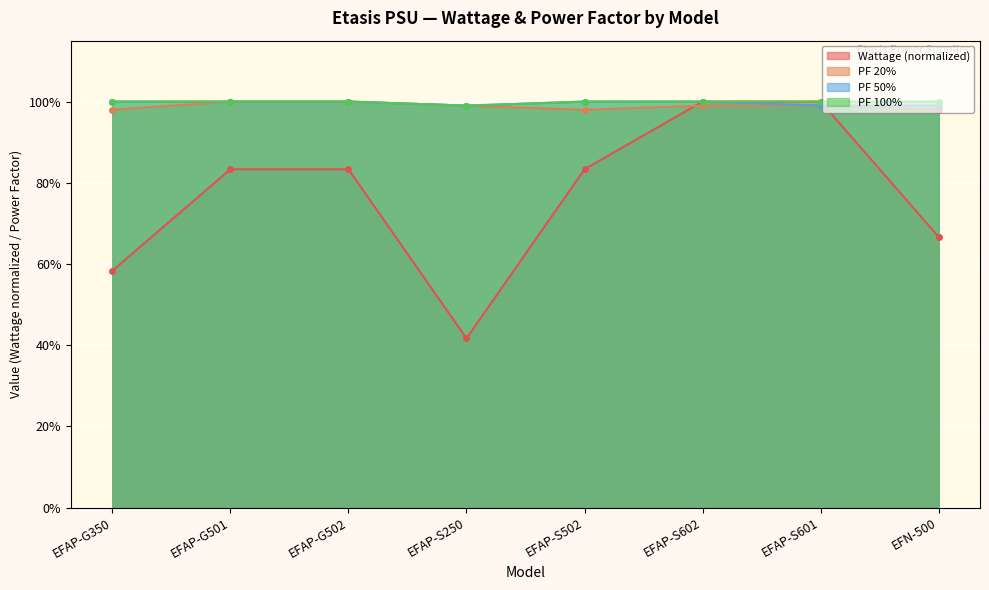

True or false: PF 50% has more than 2 points higher than both neighbors.

False